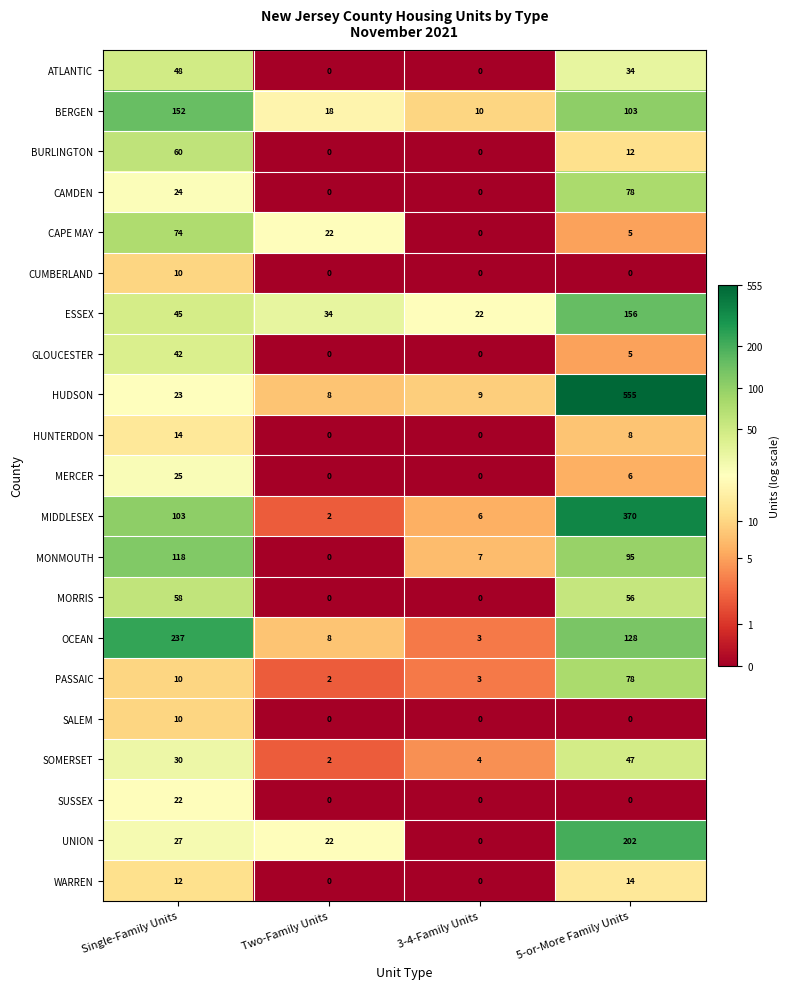

What is the difference between the highest and lowest values at Two-Family Units?

34